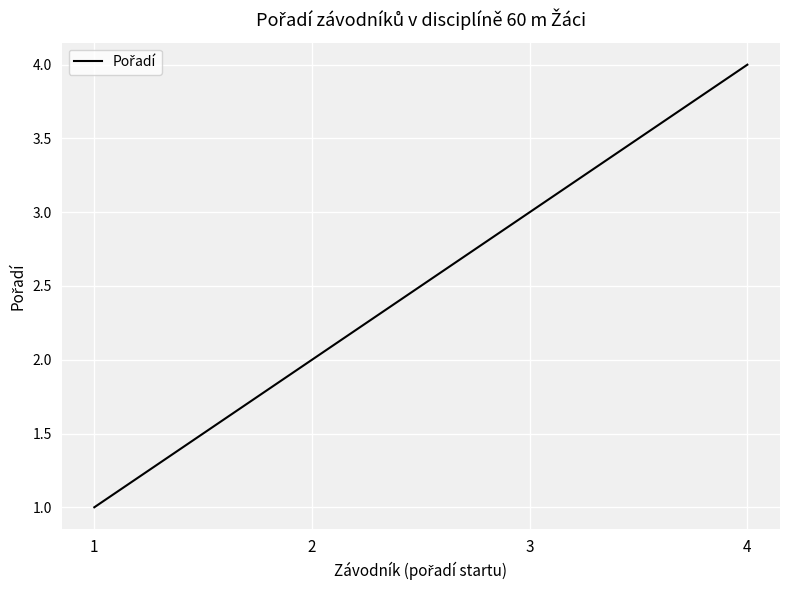

True or false: the data has more than 1 interior local peaks.

False